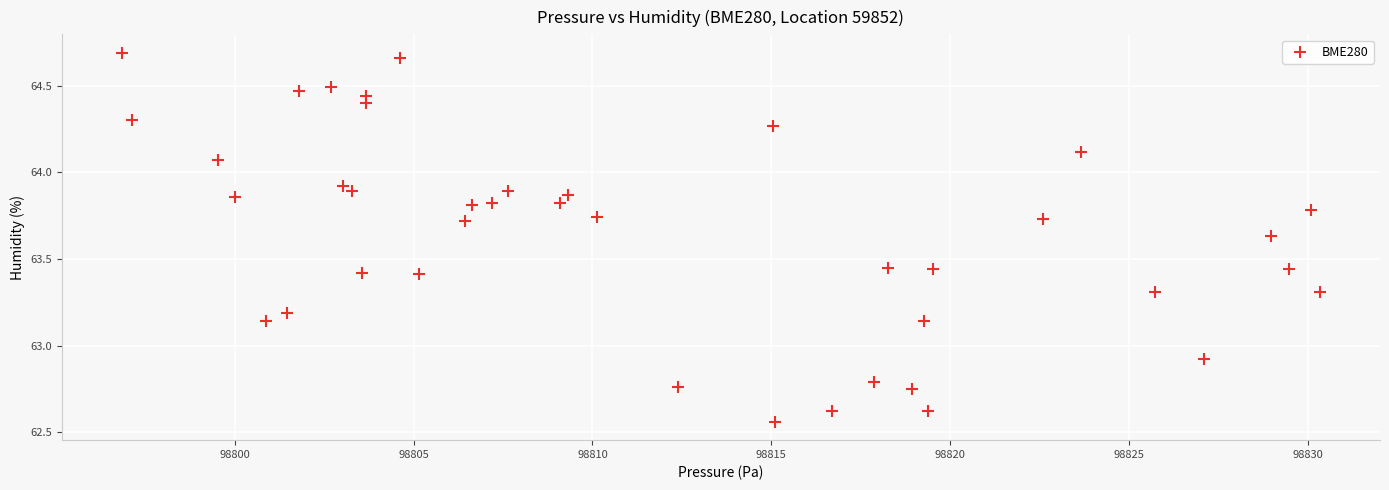

What Y value in the scatter plot is closest to 63?

62.9